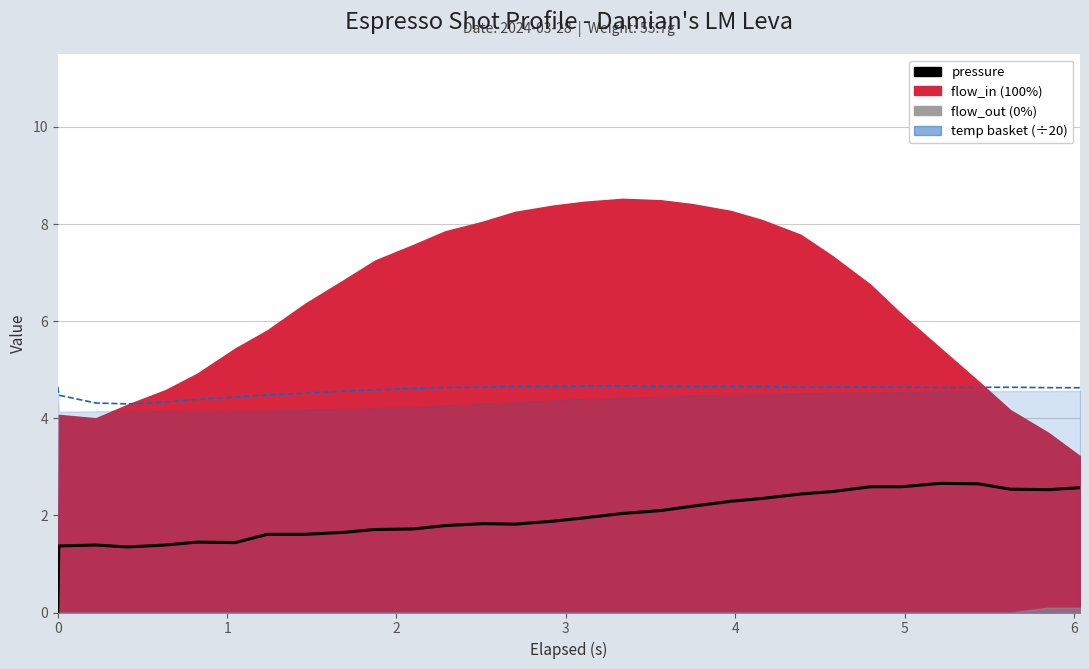

At how many categories does at least one series exceed 3?

31